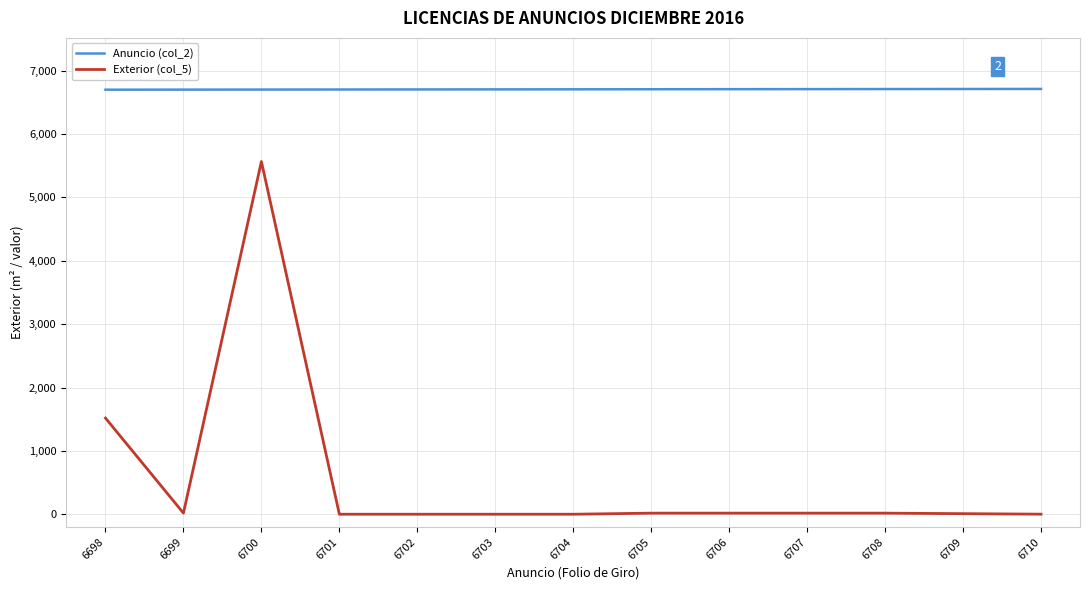

What value does the Exterior (col_5) series have at 6709?

10